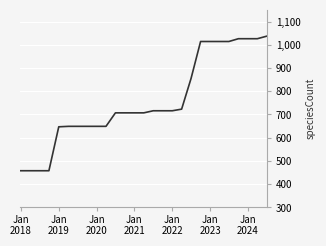

What is the greatest value displayed?

1037